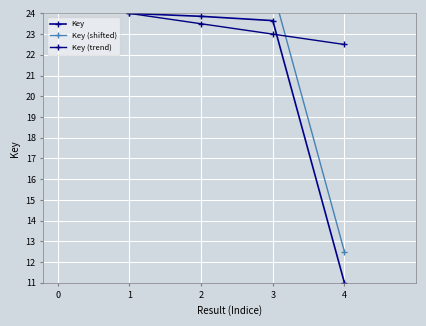

Is this an area chart (filled region under the line)?

No